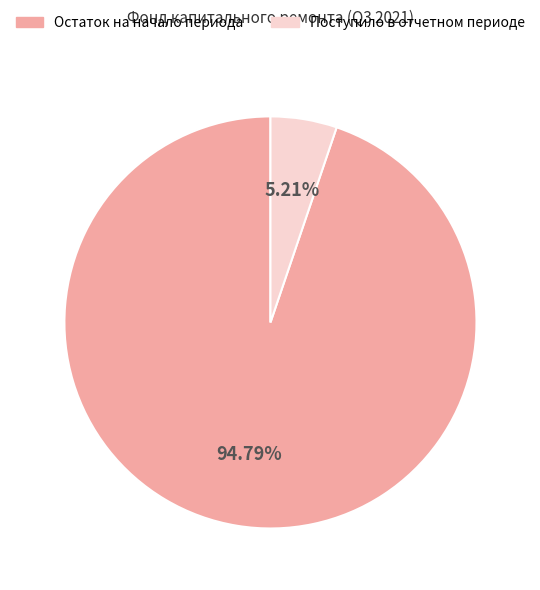

To the nearest percent, what is the average slice percentage?

50%